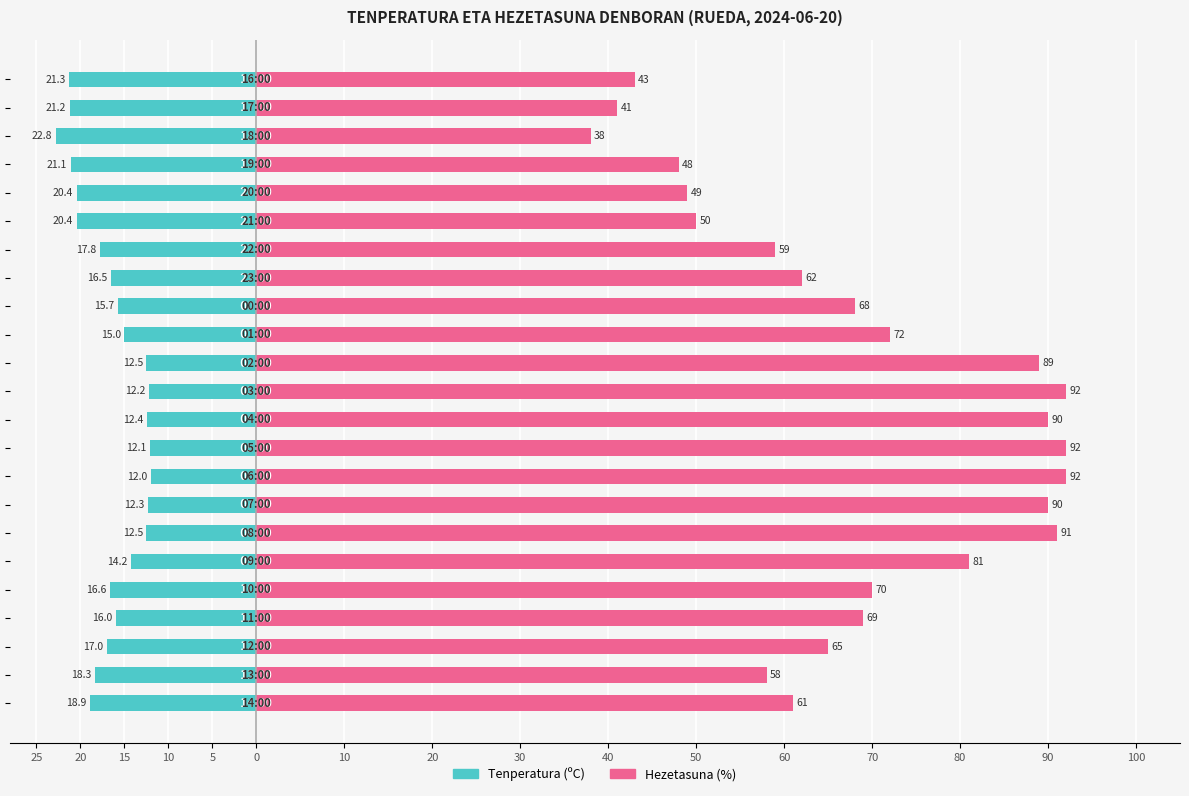

Is it true that Hezetasuna (%) equals 93.5 at 20?

False